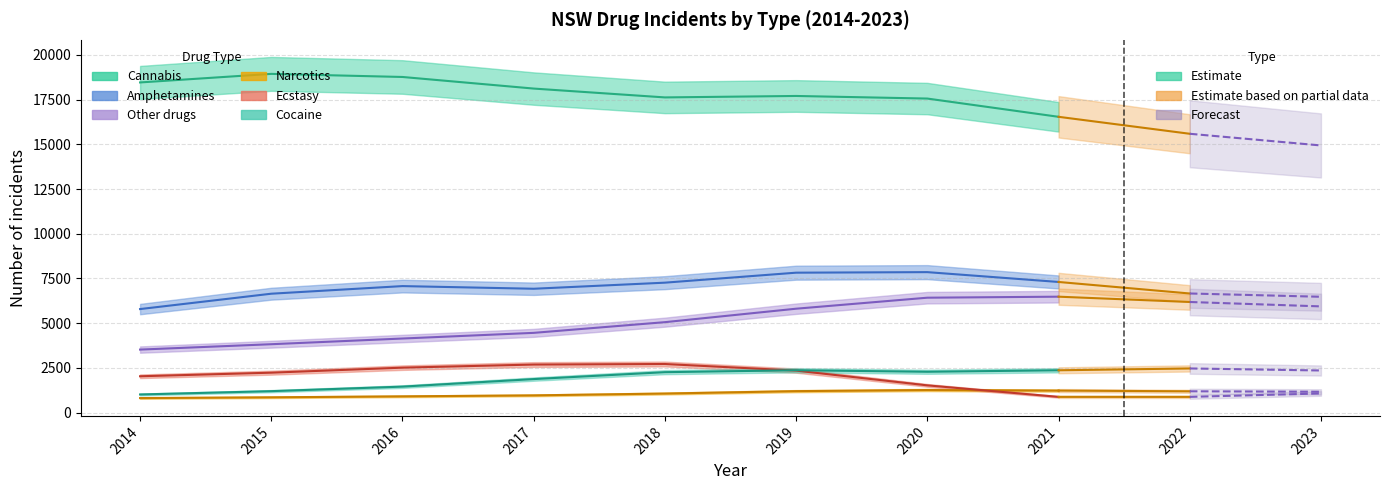

At which label does Other drugs first exceed 5770?

2020